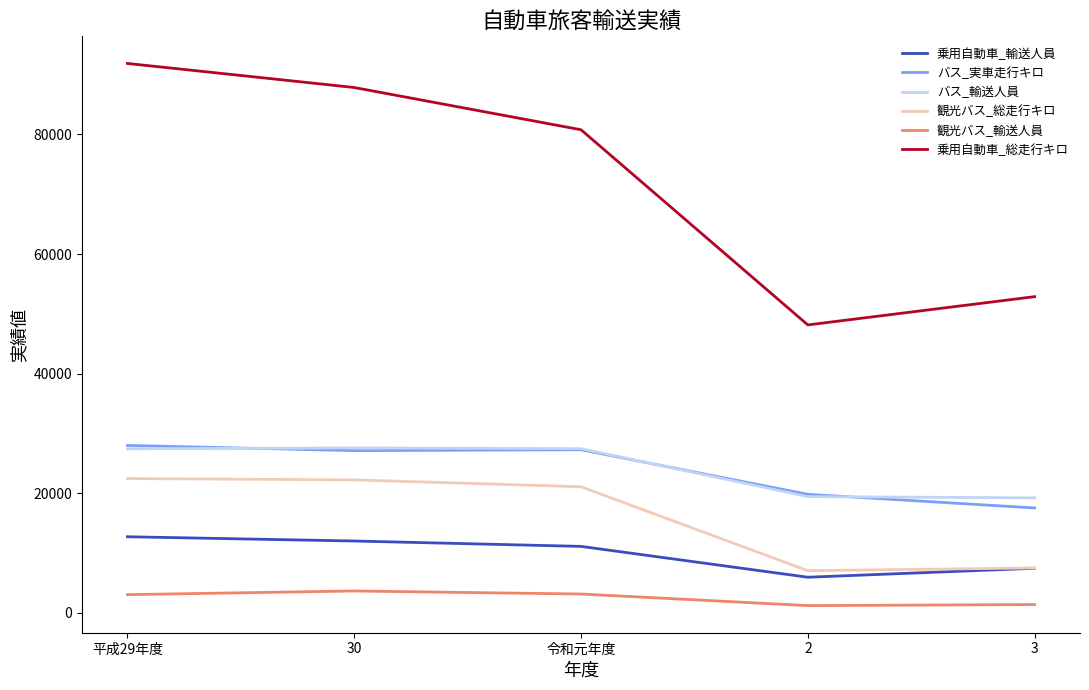

The value of 観光バス_総走行キロ at 2 is 7050. True or false?

True